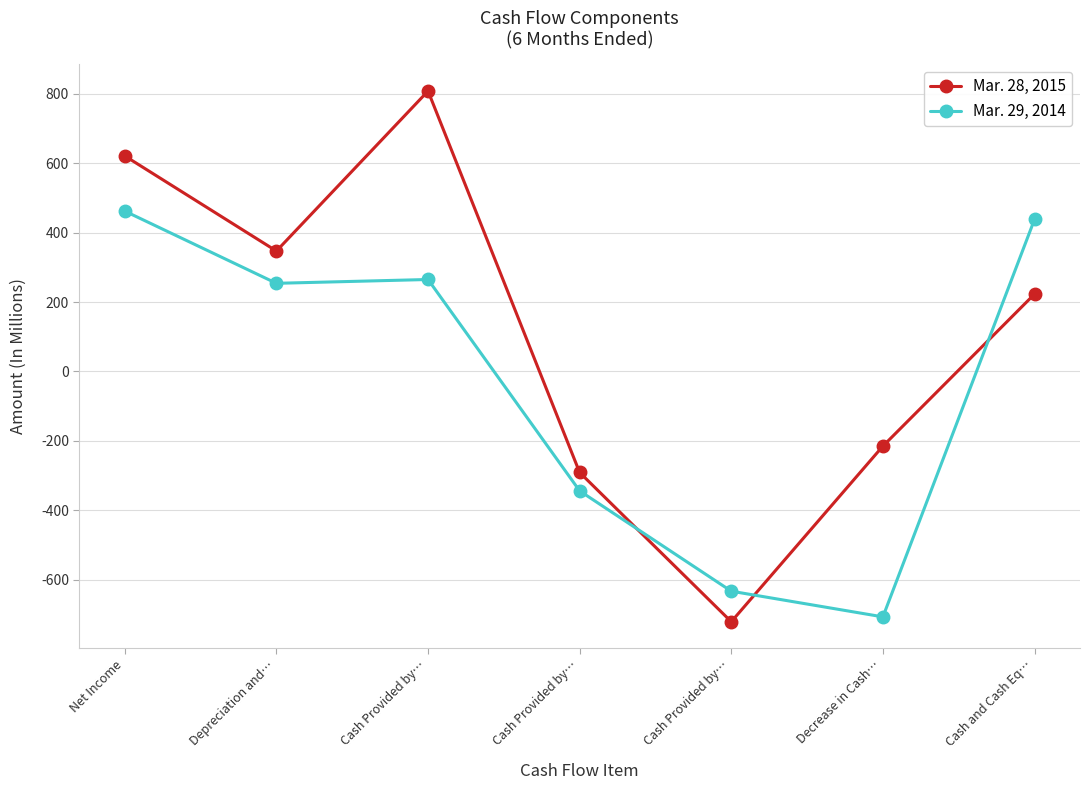

Is this an area chart (filled region under the line)?

No